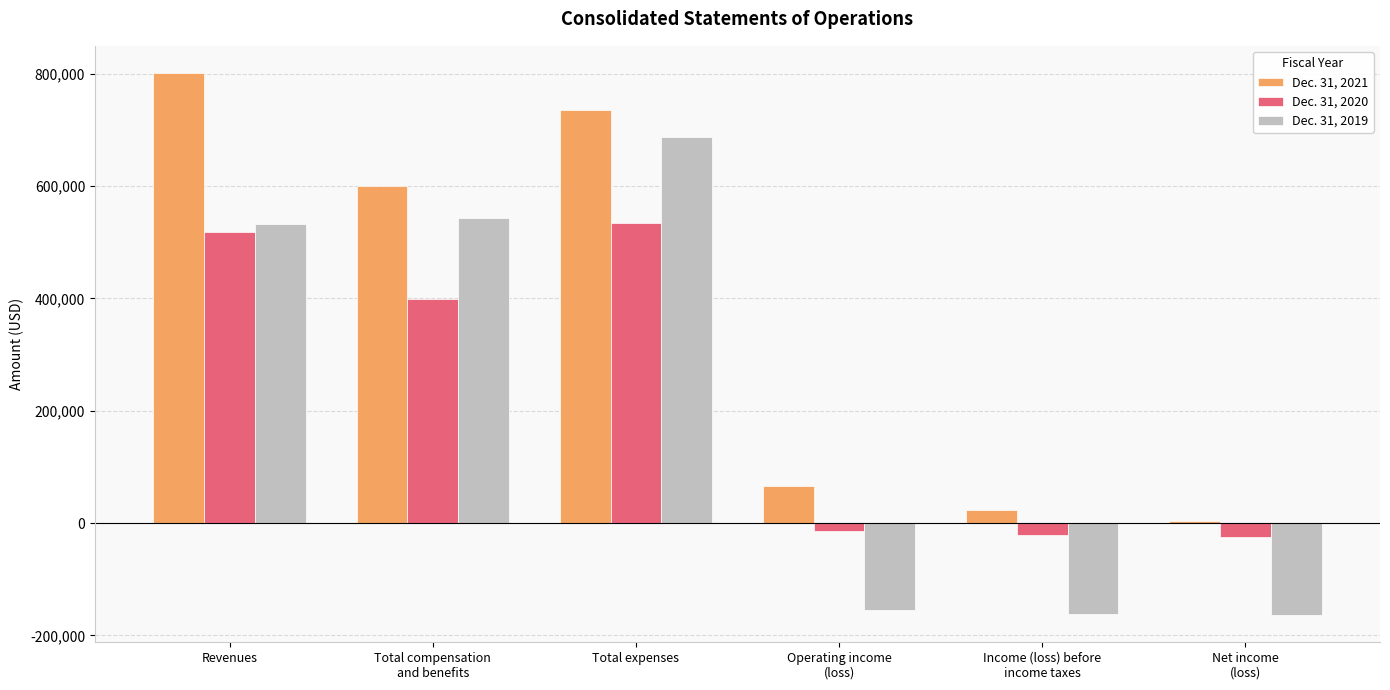

Are the bars grouped side by side (vs. stacked)?

Yes